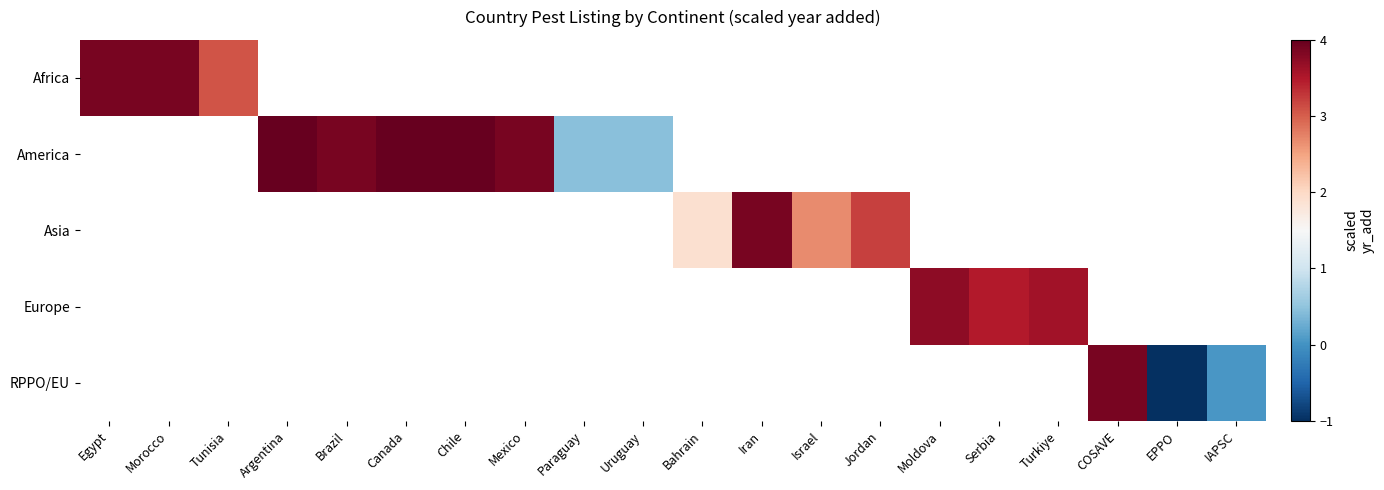

How many categories are shown in the chart?

20